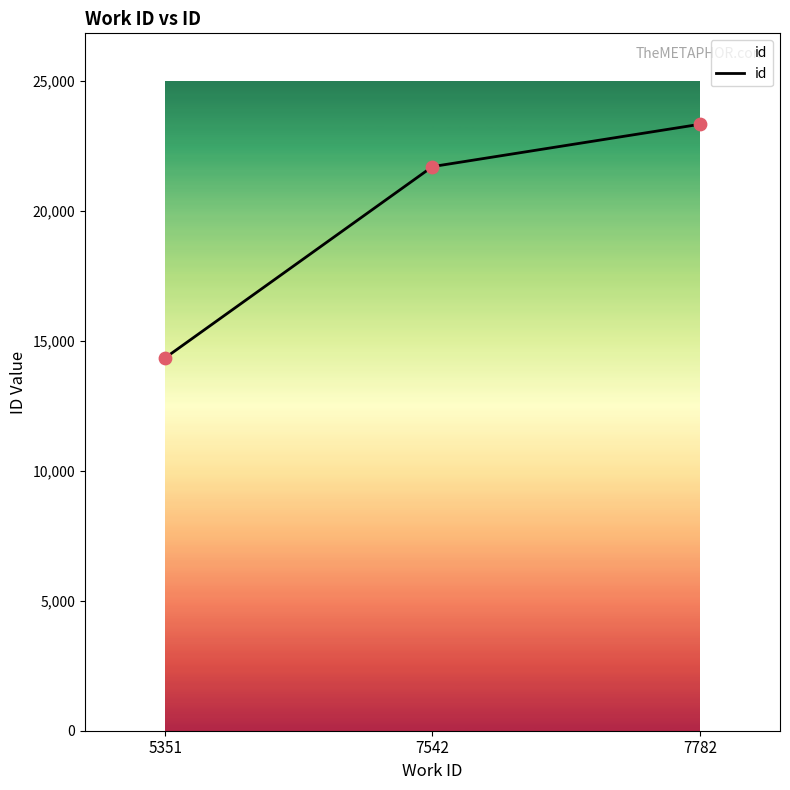

What is the ratio of the value at 7782 to the value at 5351?

1.6